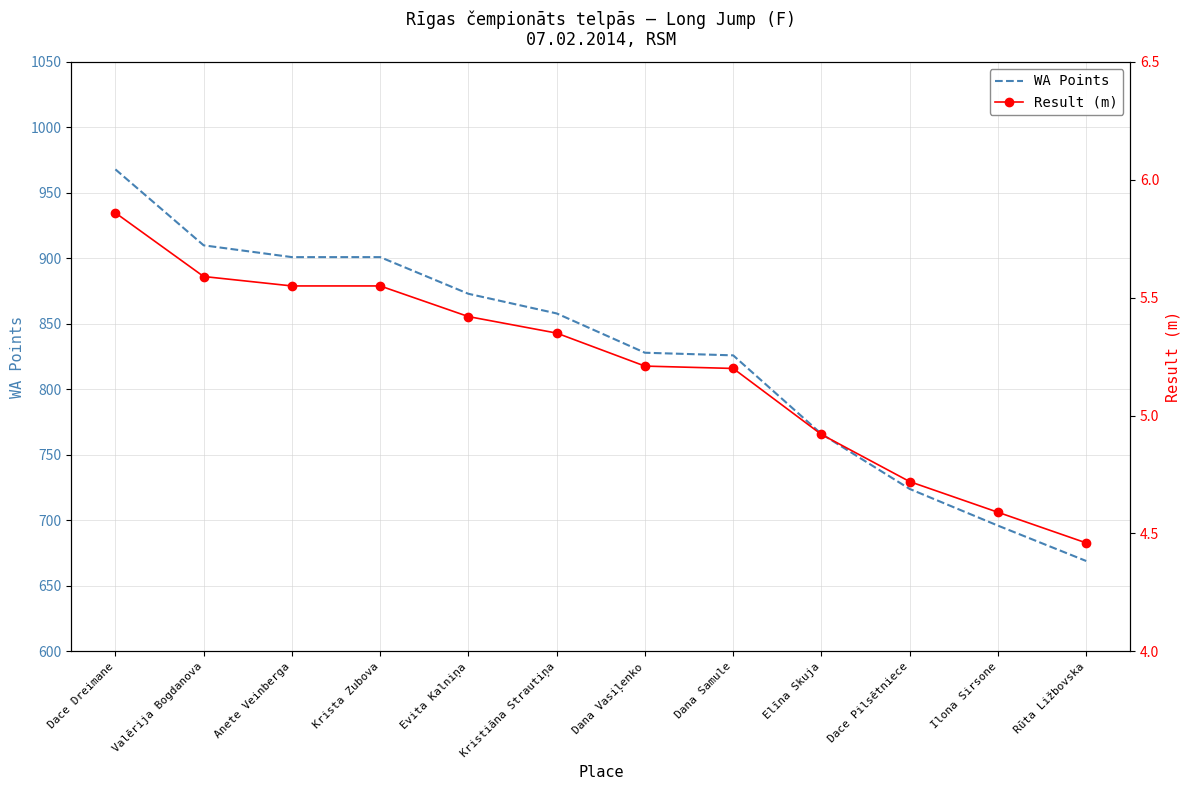

Which category has the lowest value in the WA Points series?

Rūta Ližbovska